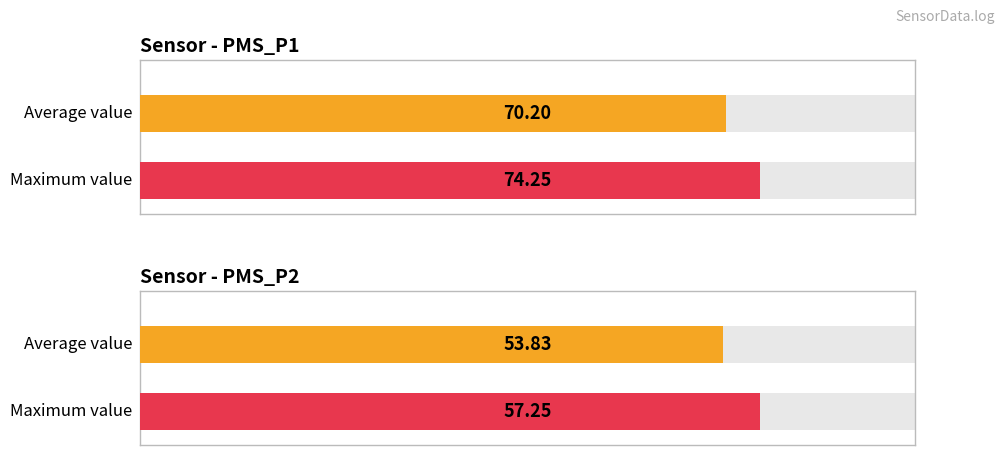

Does the chart contain any negative values?

No